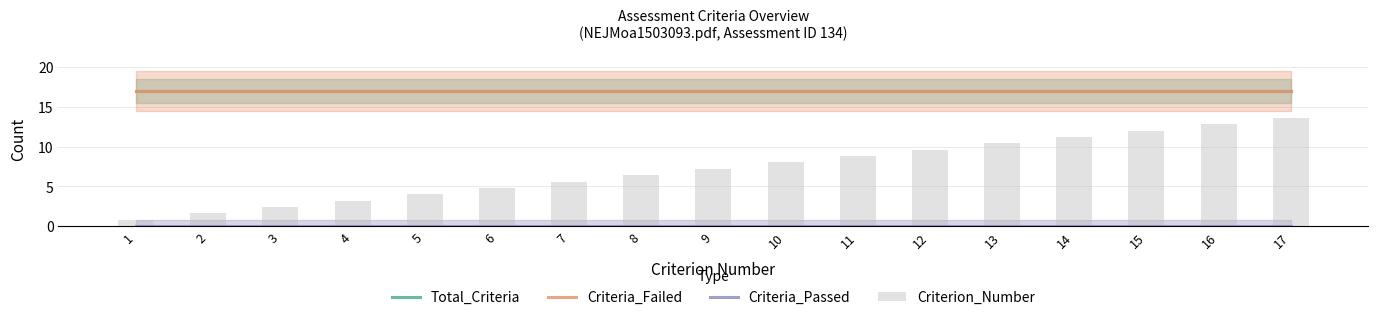

What is the total value across all series at 15?

46.0